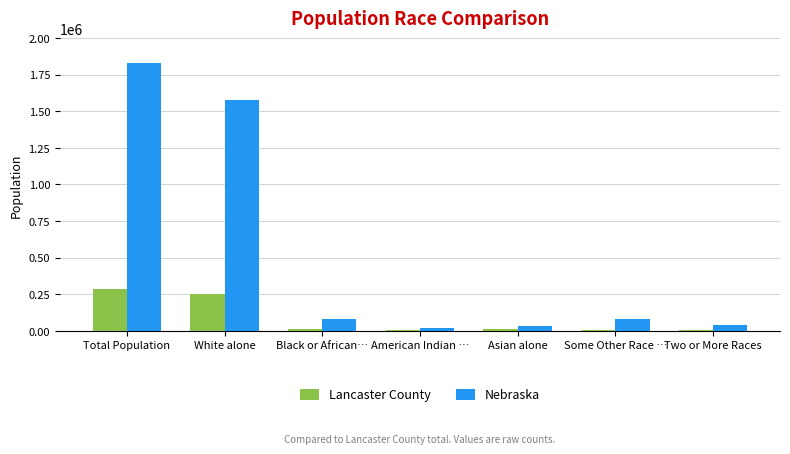

Which series has the largest total across all categories?

Nebraska